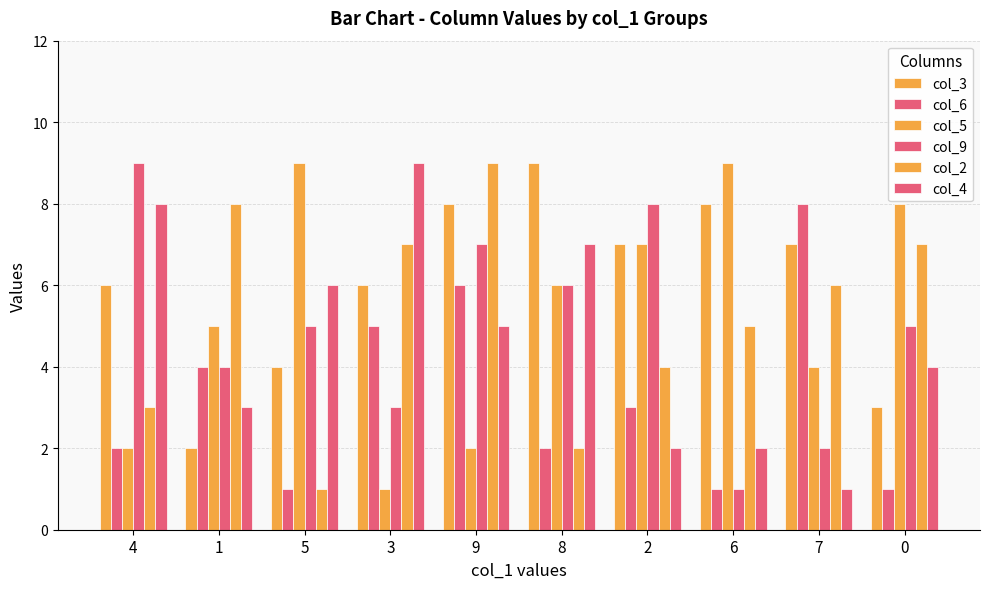

How many groups of bars are there?

10